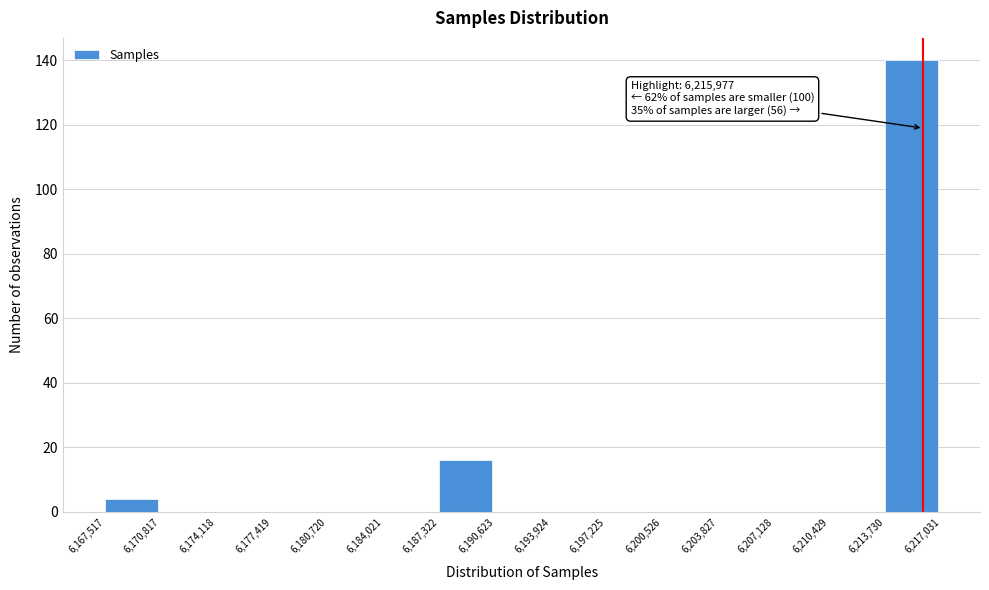

Over which range of the x-axis is the bar tallest?

6,213,730 to 6,217,031